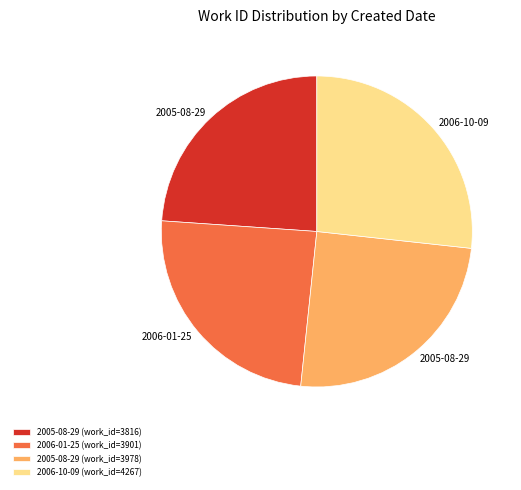

Count the number of slices in the pie.

4